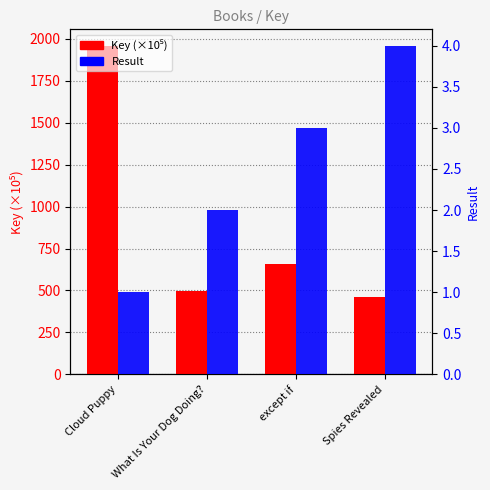

What is the maximum value for Result?

4.0